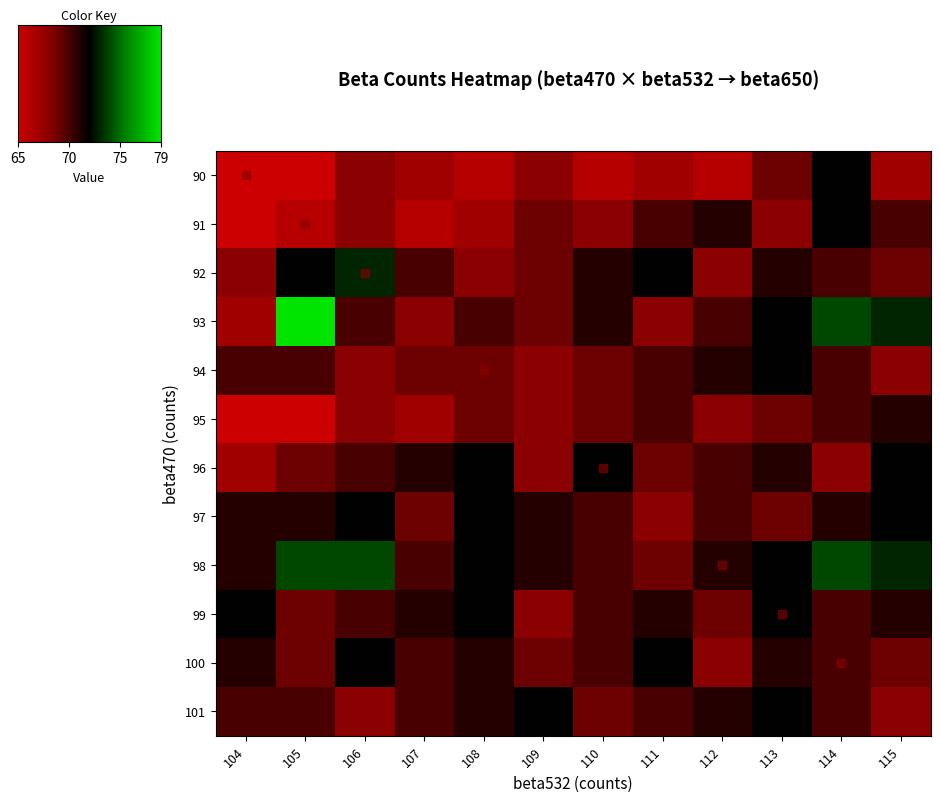

How many data points does each series have?

12